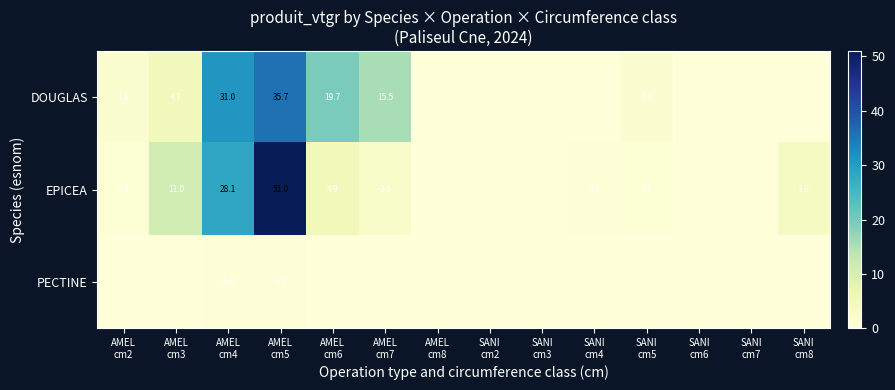

True or false: EPICEA has a value of 0.0 at SANI cm3.

True